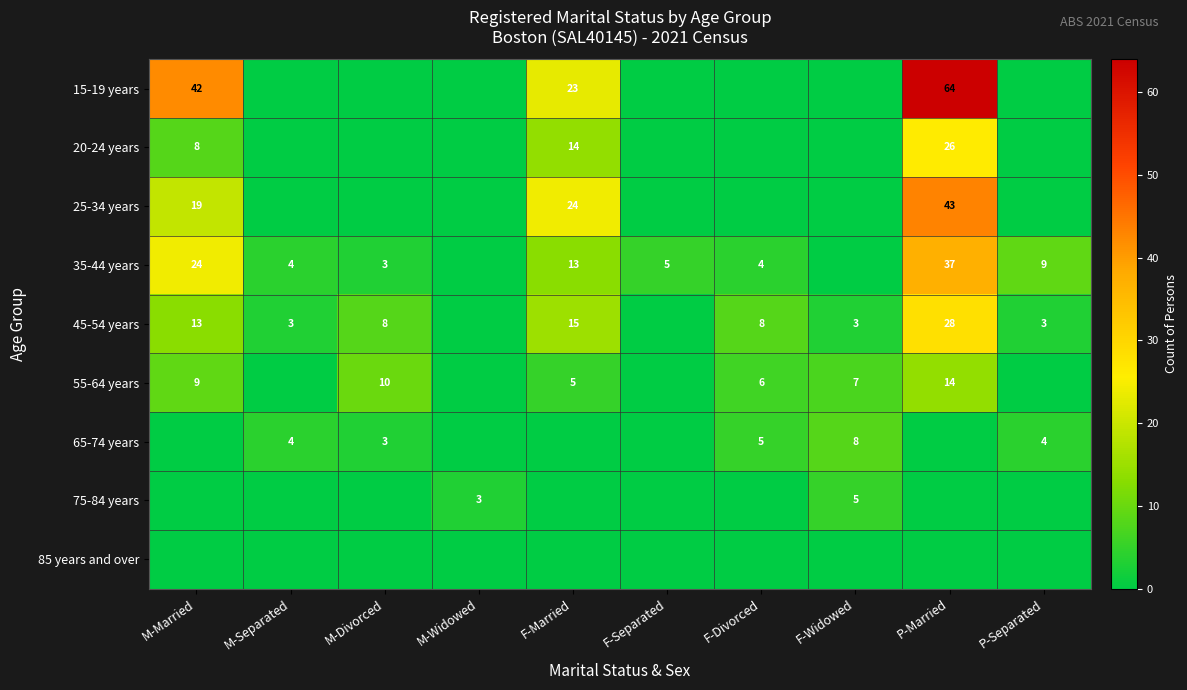

Is it true that 55-64 years equals 14 at P-Married?

True